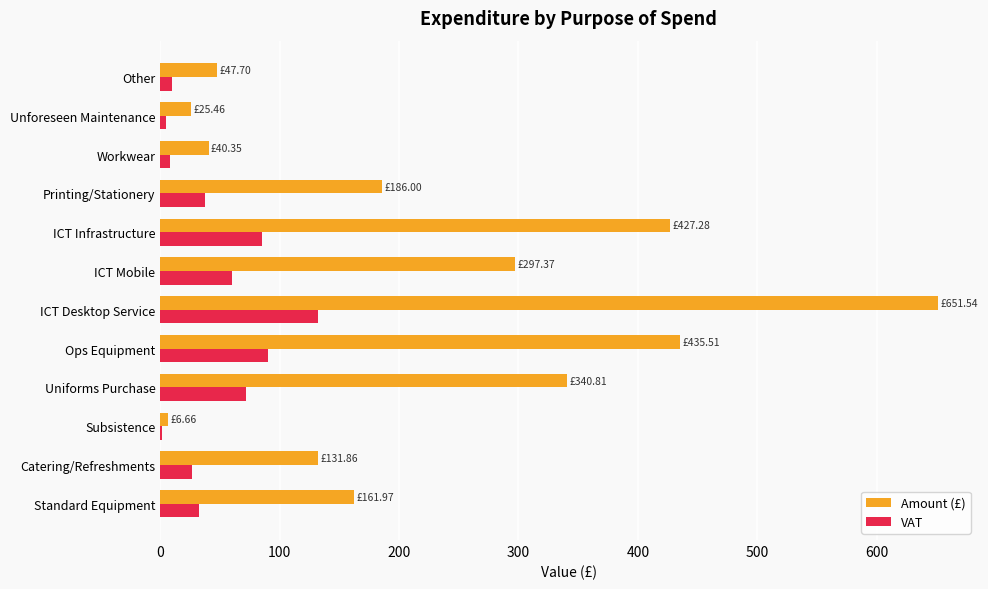

What are all the series names shown in the legend?

Amount (£), VAT